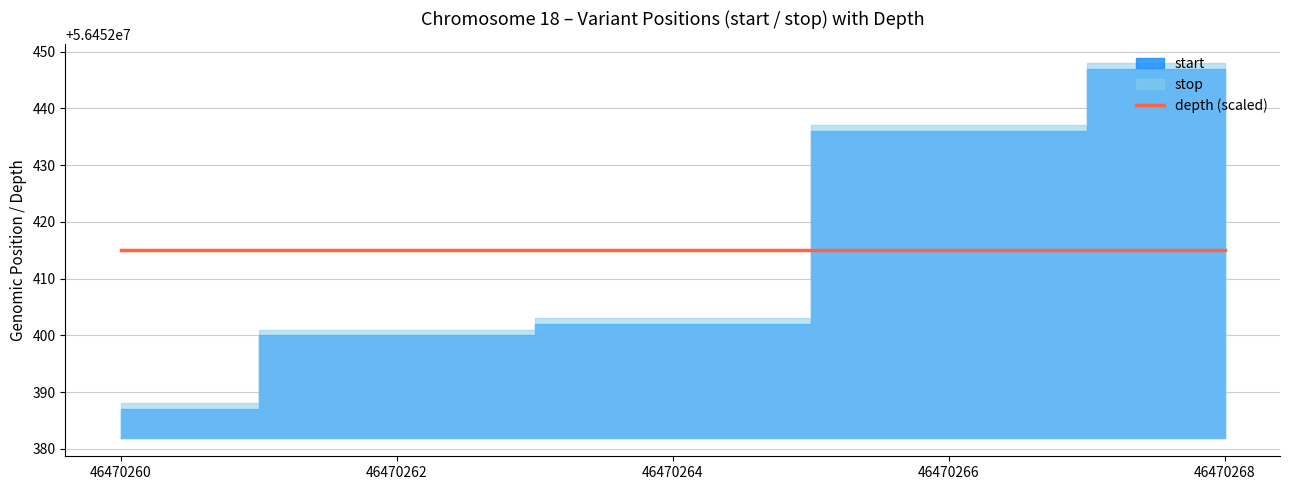

At which category is the sum across all series the highest?

46470268